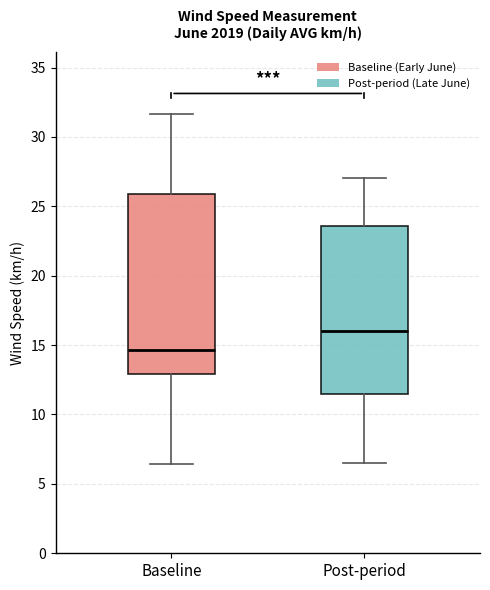

Which box's median line is the lowest?

Baseline